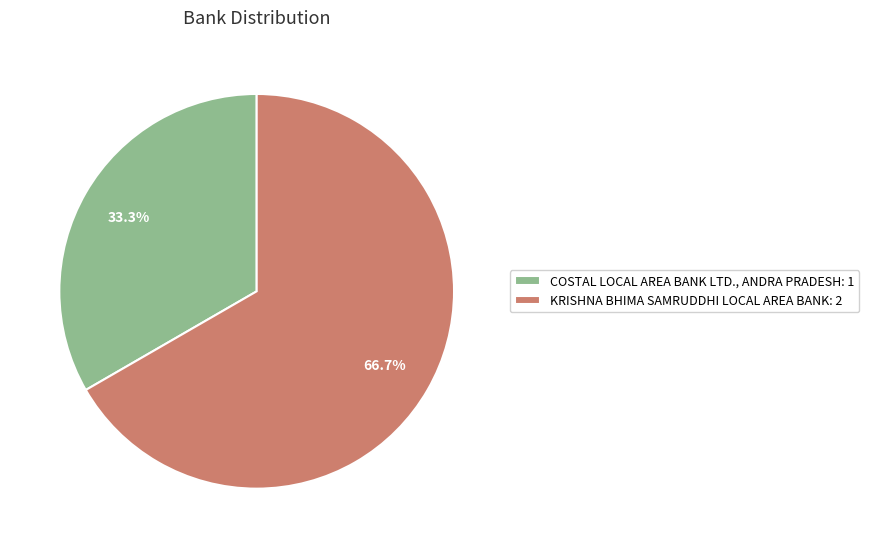

Which category accounts for the majority?

KRISHNA BHIMA SAMRUDDHI LOCAL AREA BANK